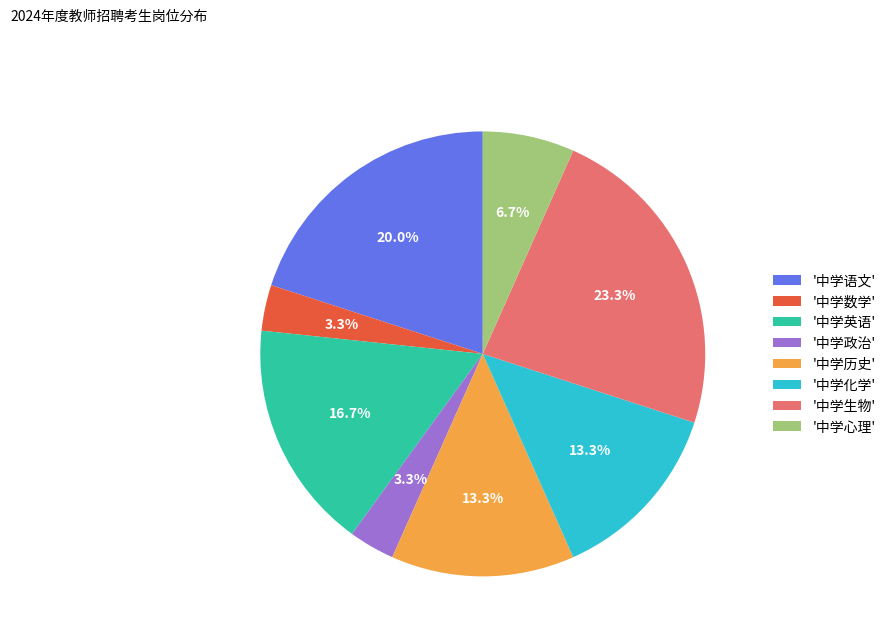

Approximately how many times larger is the value at '中学化学' compared to '中学政治'?

4.0